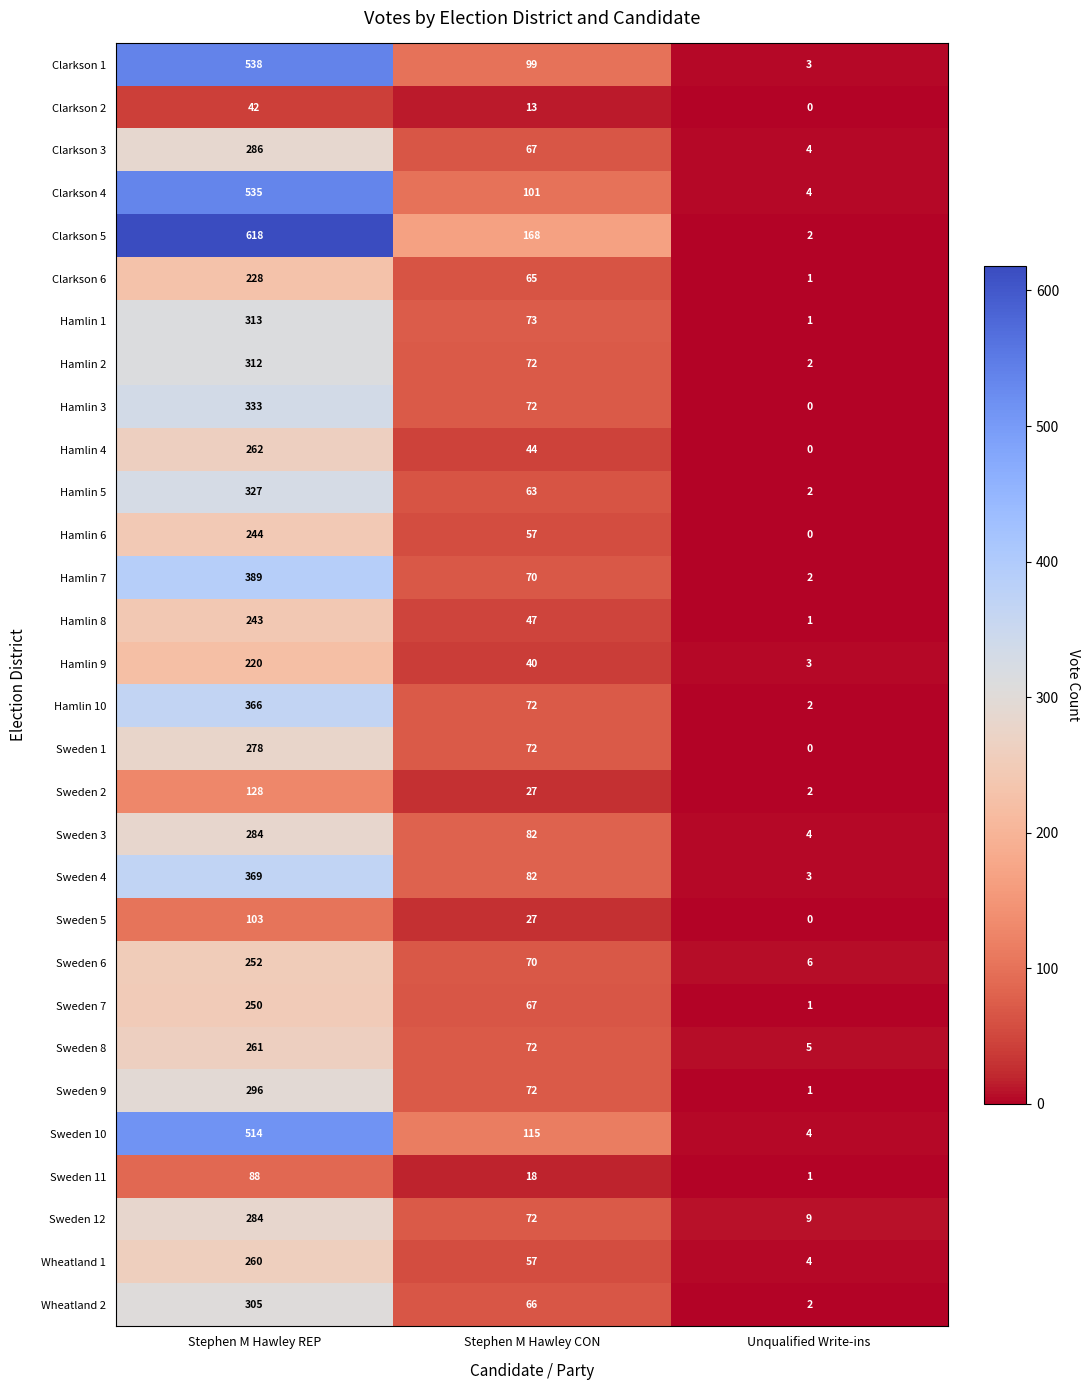

What is the total value across all series at Unqualified Write-ins?

69